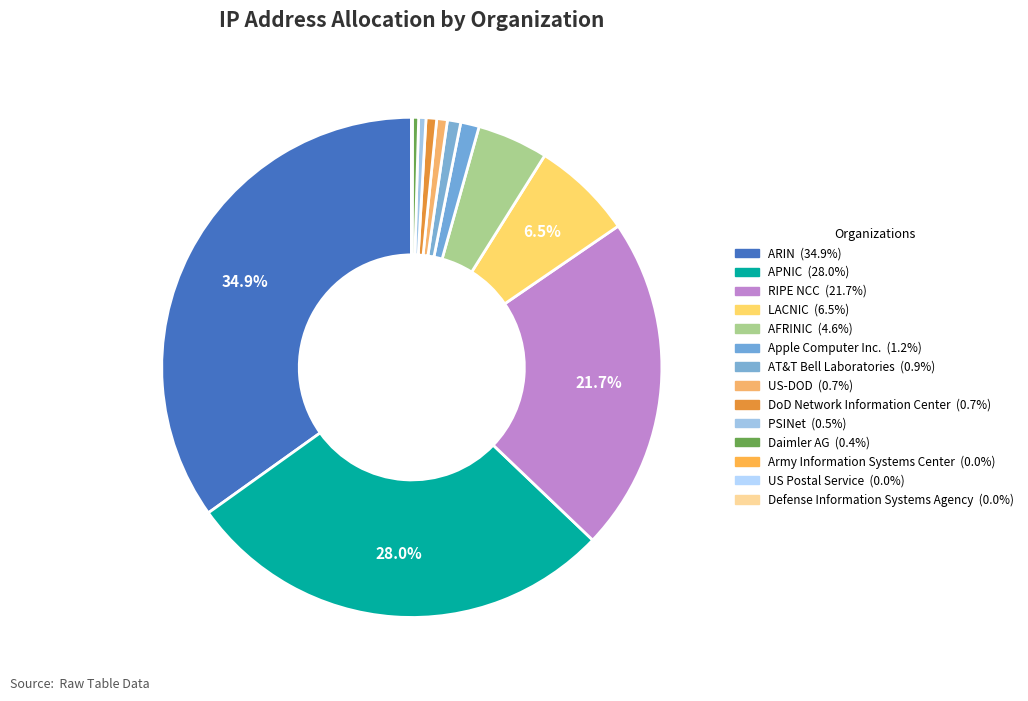

Approximately how many times larger is the value at ARIN compared to APNIC?

1.2